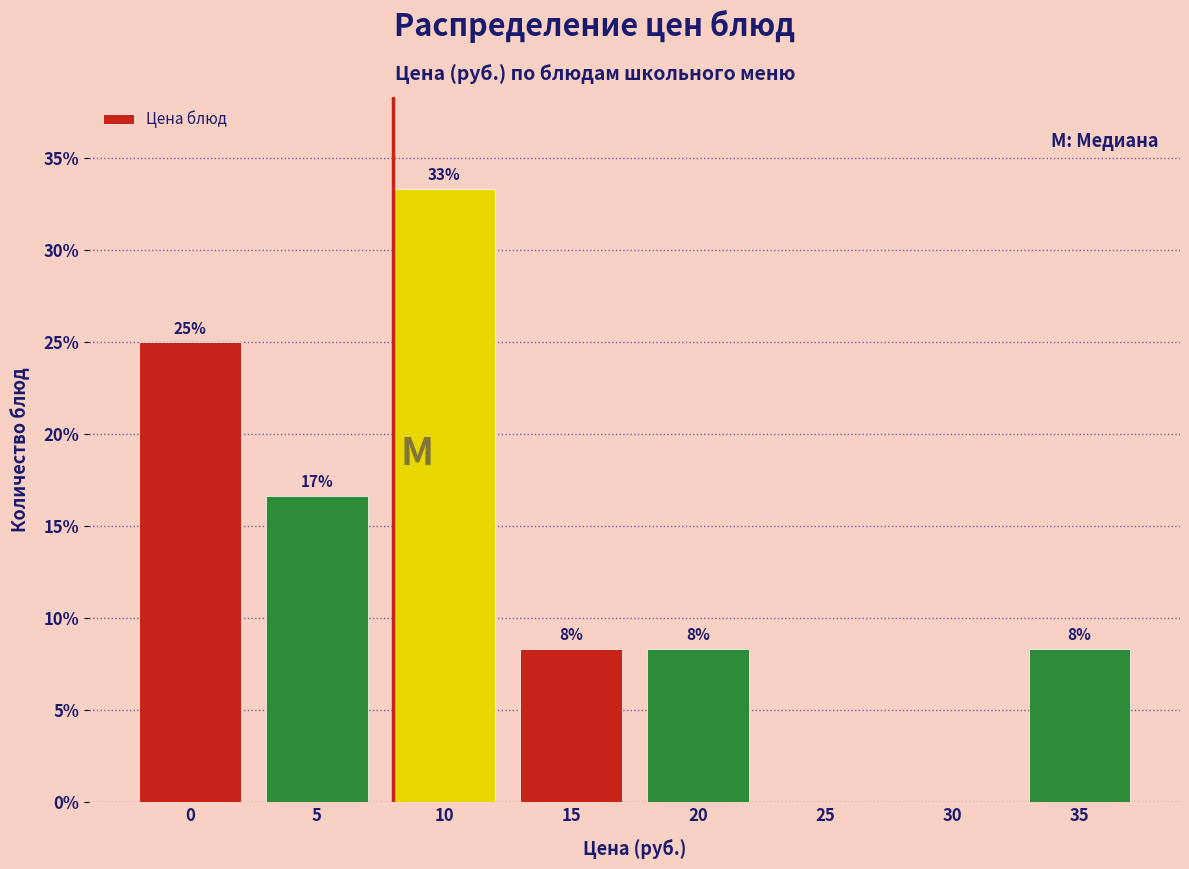

Are the bars horizontal?

No